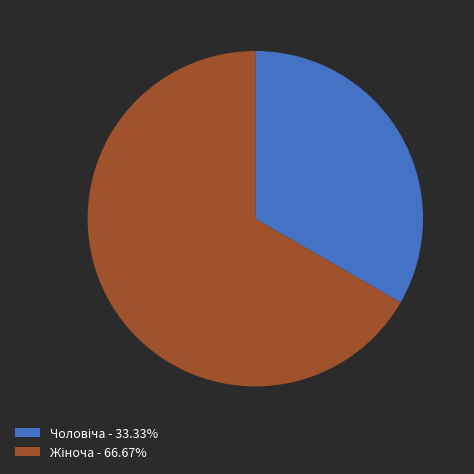

Is there a majority slice in this chart?

Yes